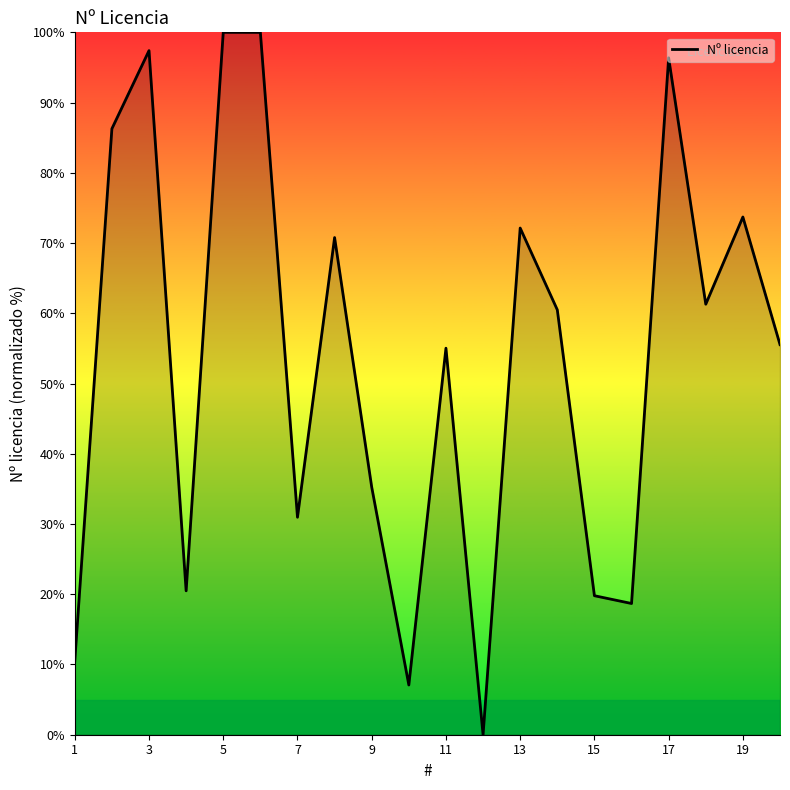

What is the difference between the maximum and minimum values?

100.0